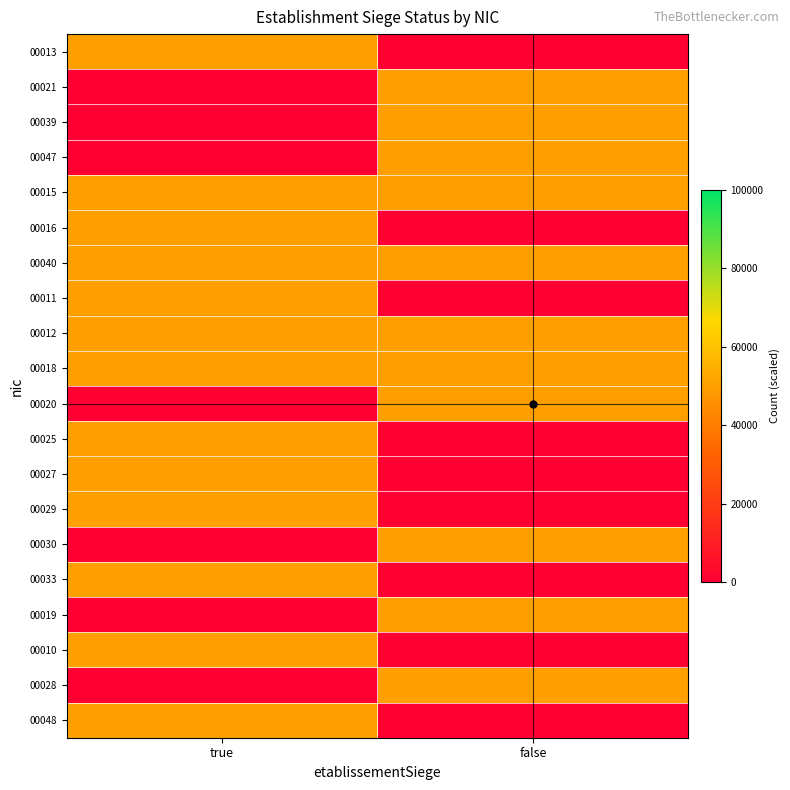

At which category does the chart reach its peak across all series?

true